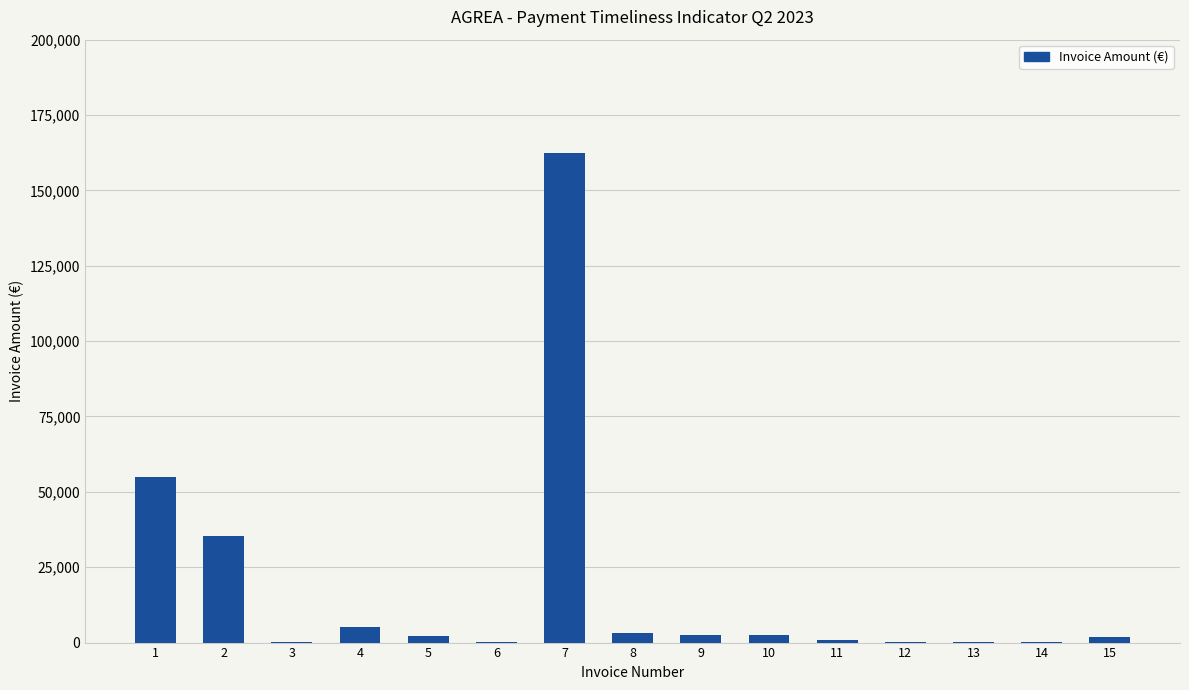

What is the maximum value shown in the chart?

162371.3